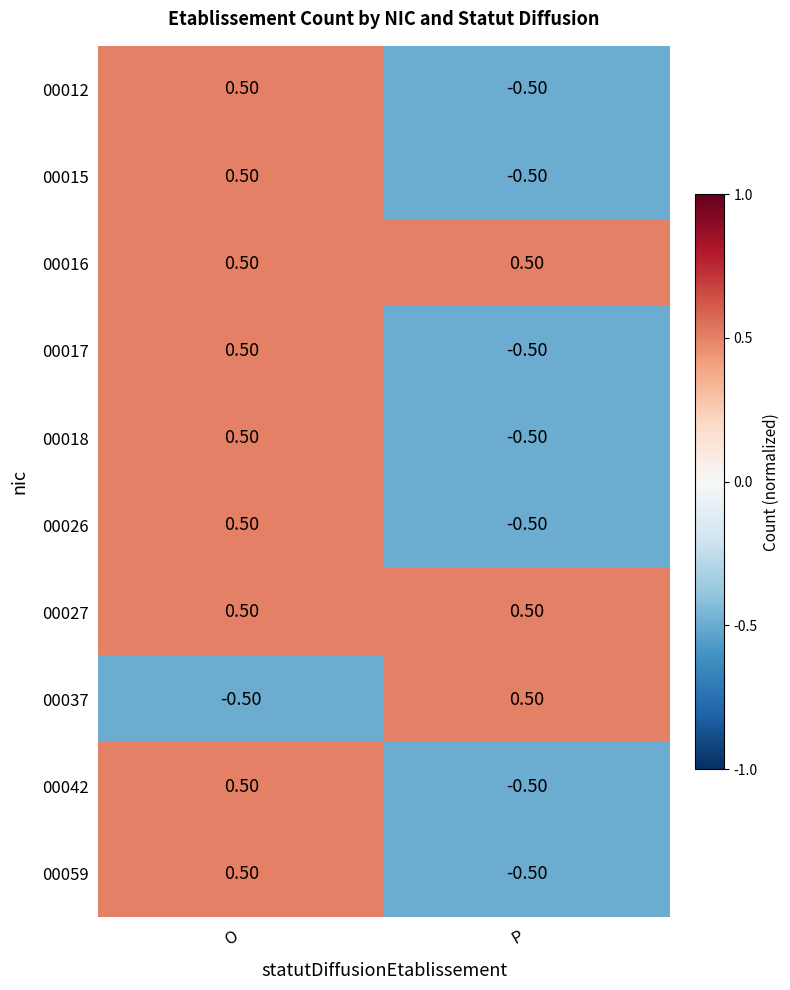

At how many categories does at least one series exceed 0?

2